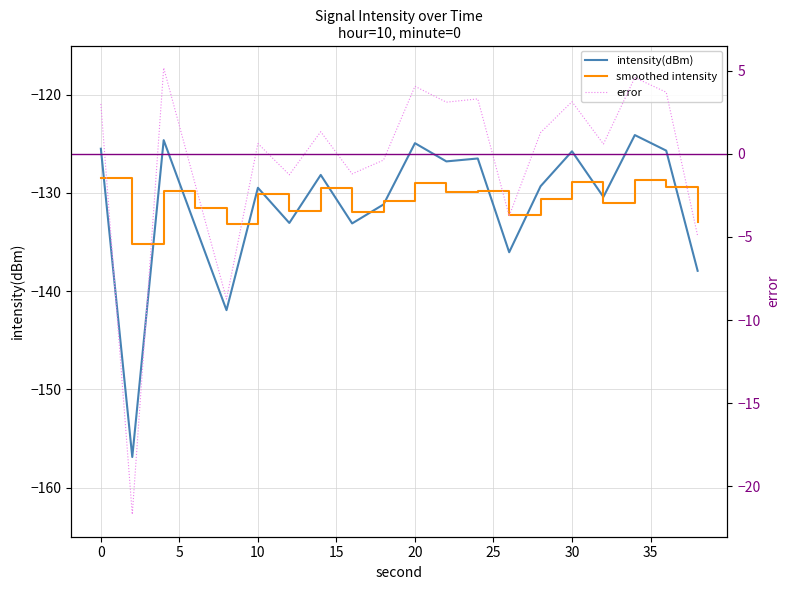

How many data points in intensity(dBm) are less than -129?

11